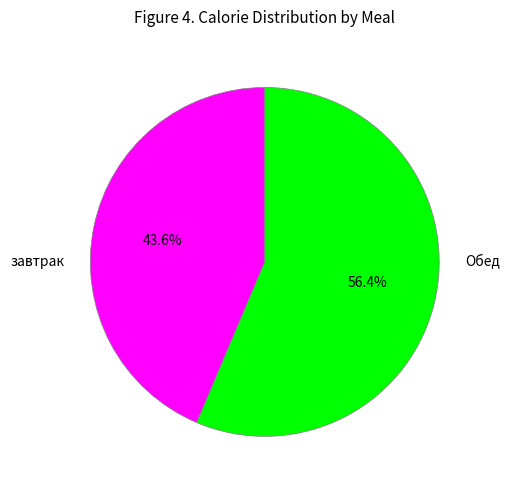

Between завтрак and Обед, which is larger?

Обед